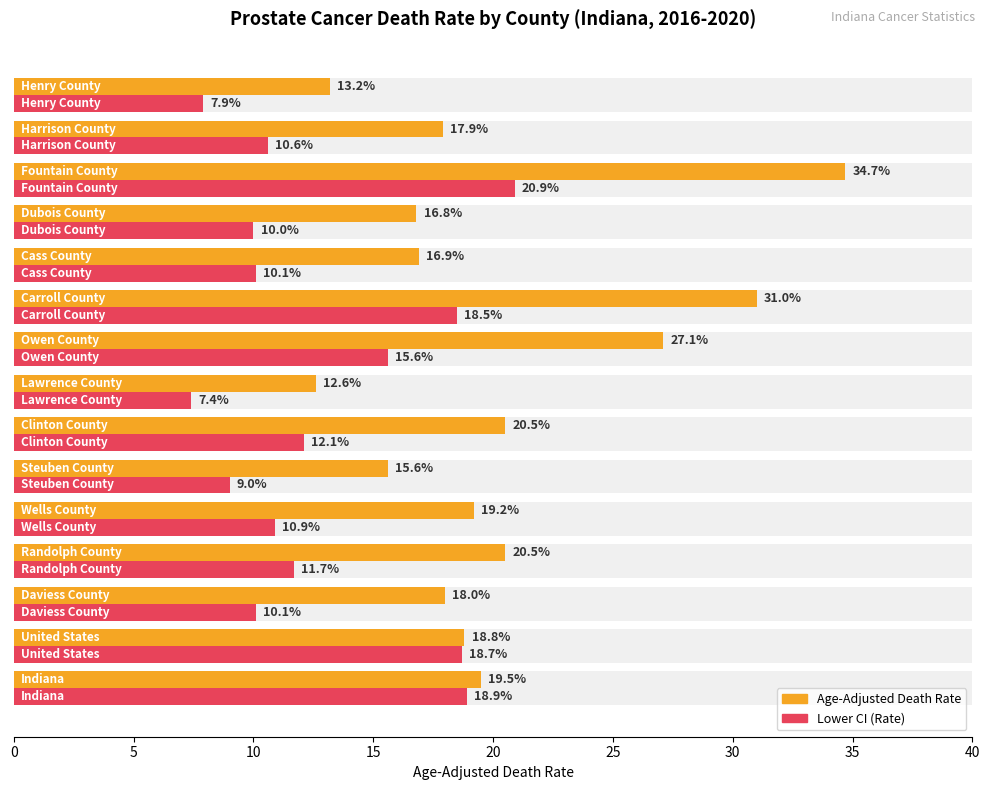

Which series has the largest total across all categories?

Age-Adjusted Death Rate